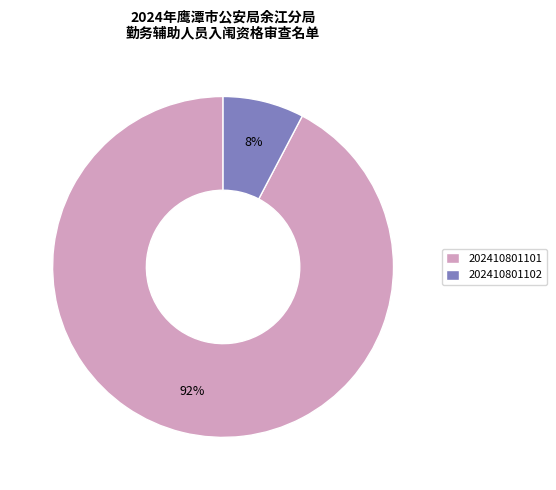

Is there a majority slice in this chart?

Yes